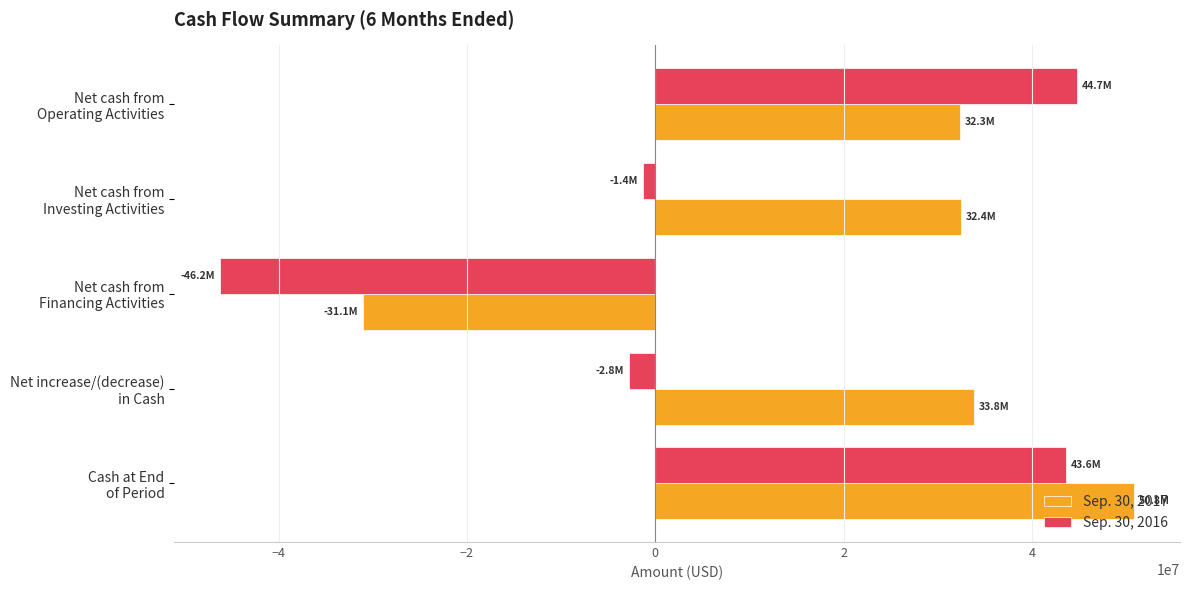

Which series has the widest spread of values?

Sep. 30, 2016